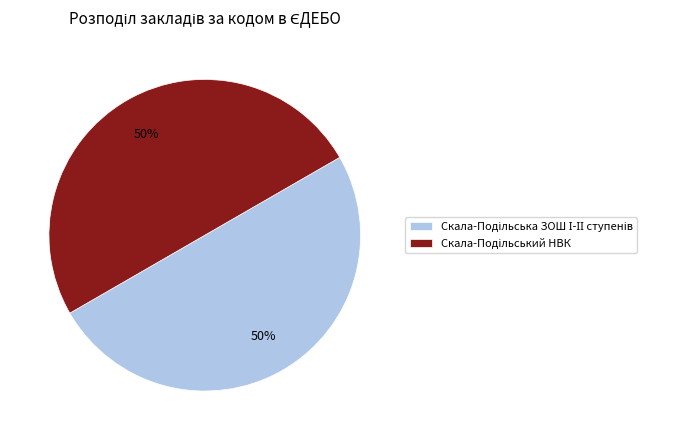

To the nearest percent, what is the average slice percentage?

50%